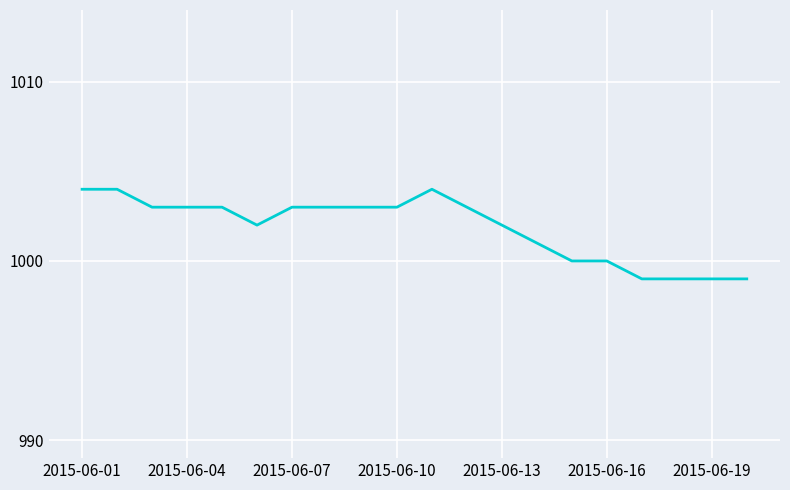

Does the chart display data point markers on the line(s)?

No